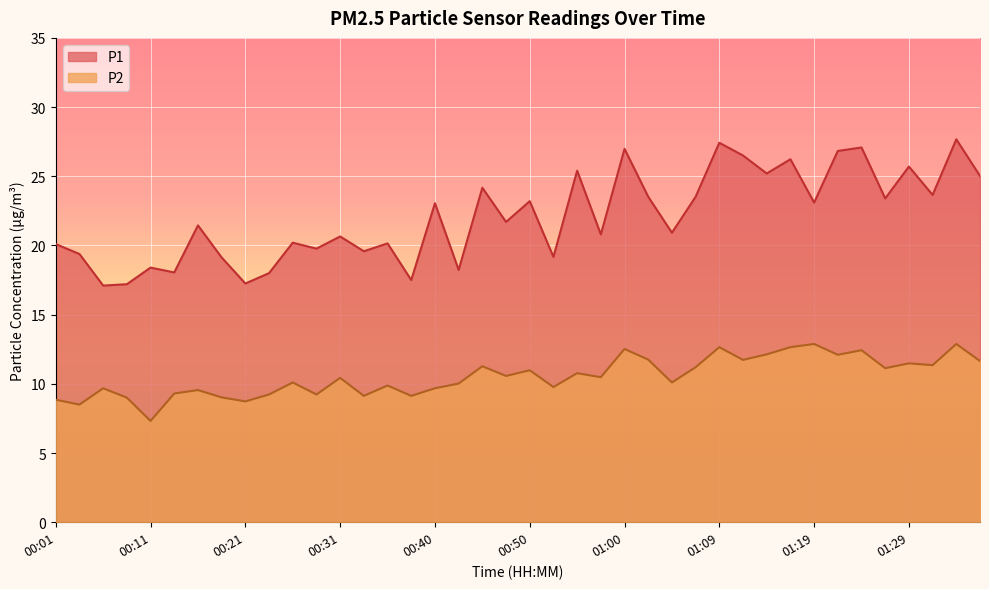

What is the total value across all series at 00:31?

31.1